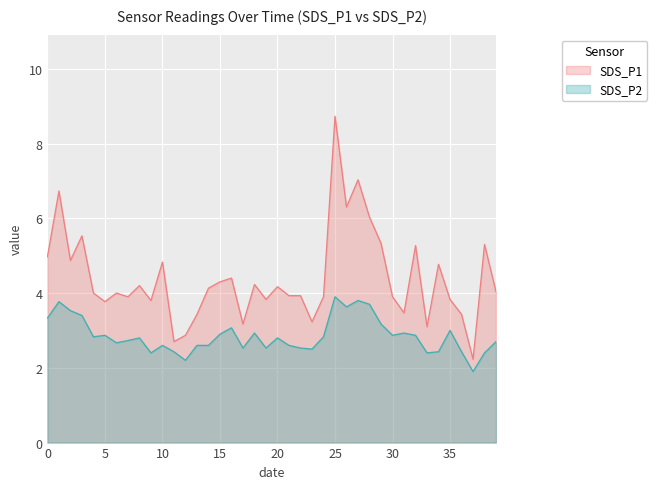

True or false: SDS_P1 has a value of 2.0 at 20.

False